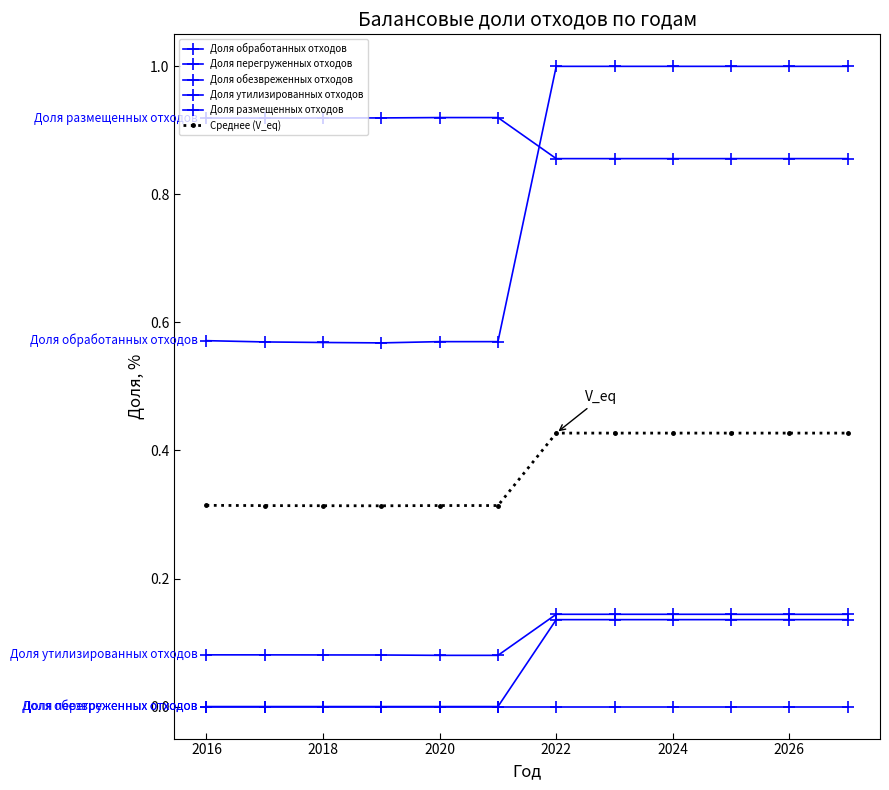

Does the chart have visible grid lines?

No